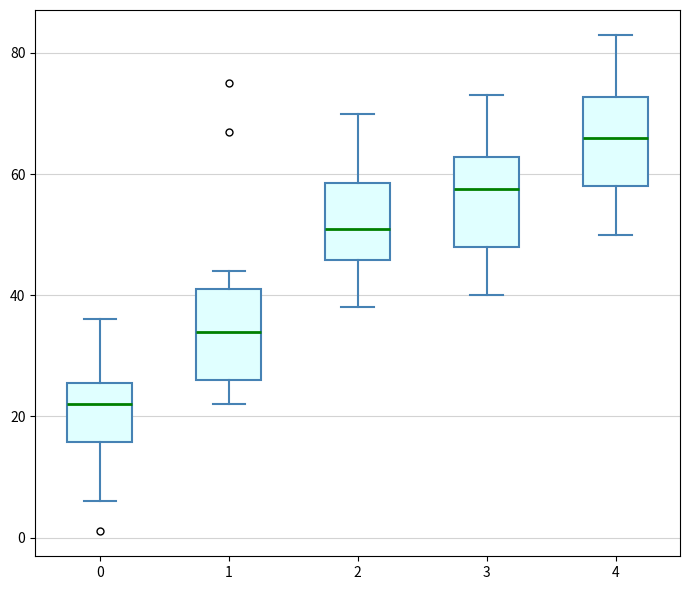

Where is the upper edge of the box at x = 3 on the y-axis? The values are not printed on the chart, so give them approximately, as read against the axis.

62